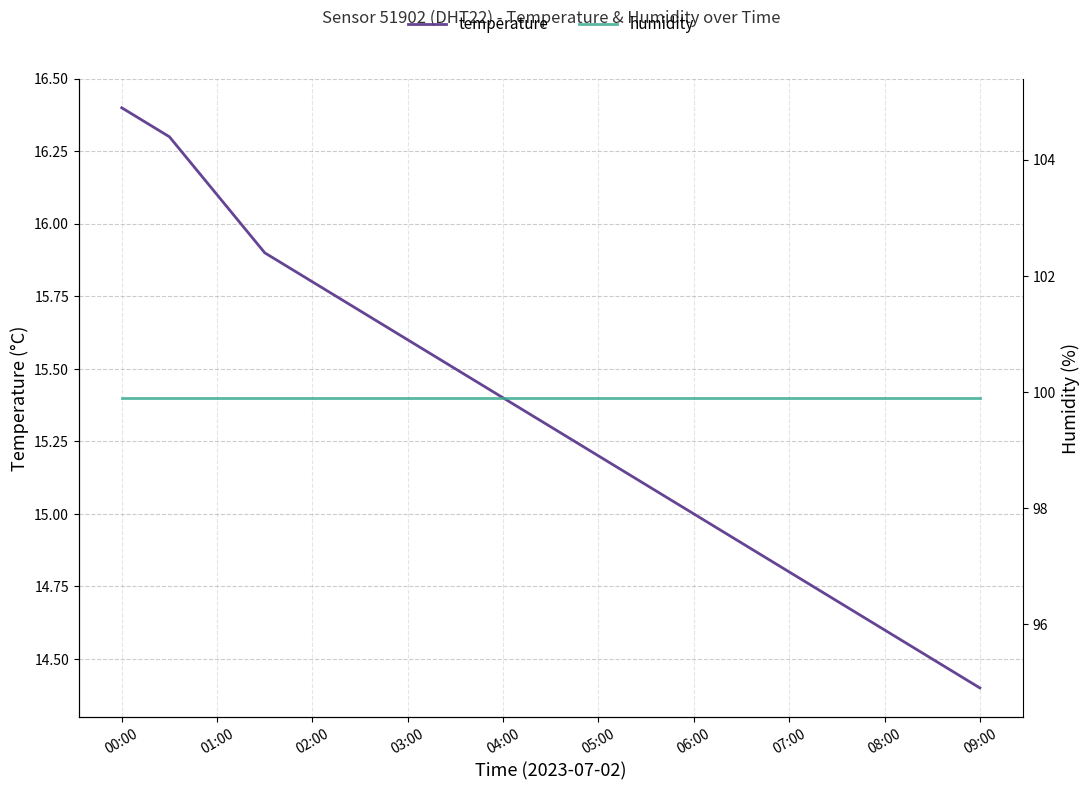

Is it true that temperature equals 21.4 at 01:00?

False